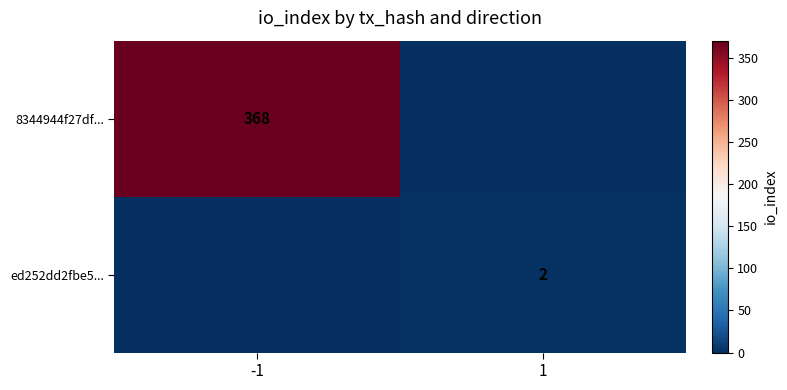

Count the number of data series in this chart.

2